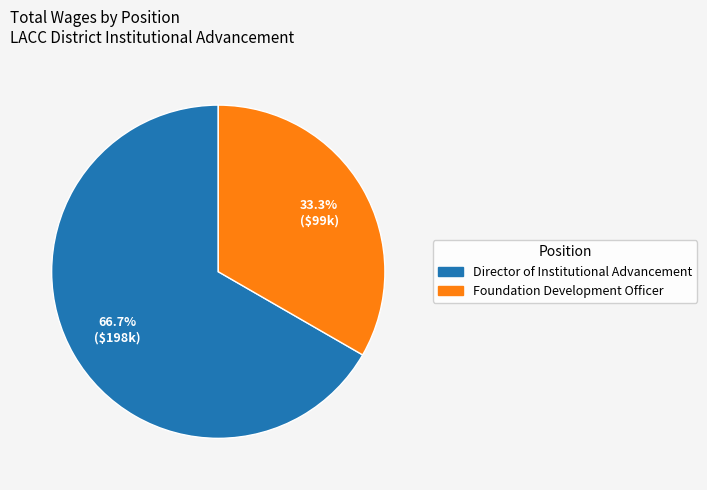

How many slices are in this pie chart?

2